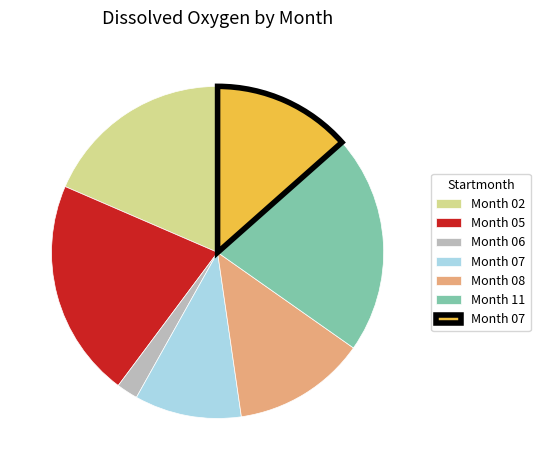

How many segments does this pie chart have?

7